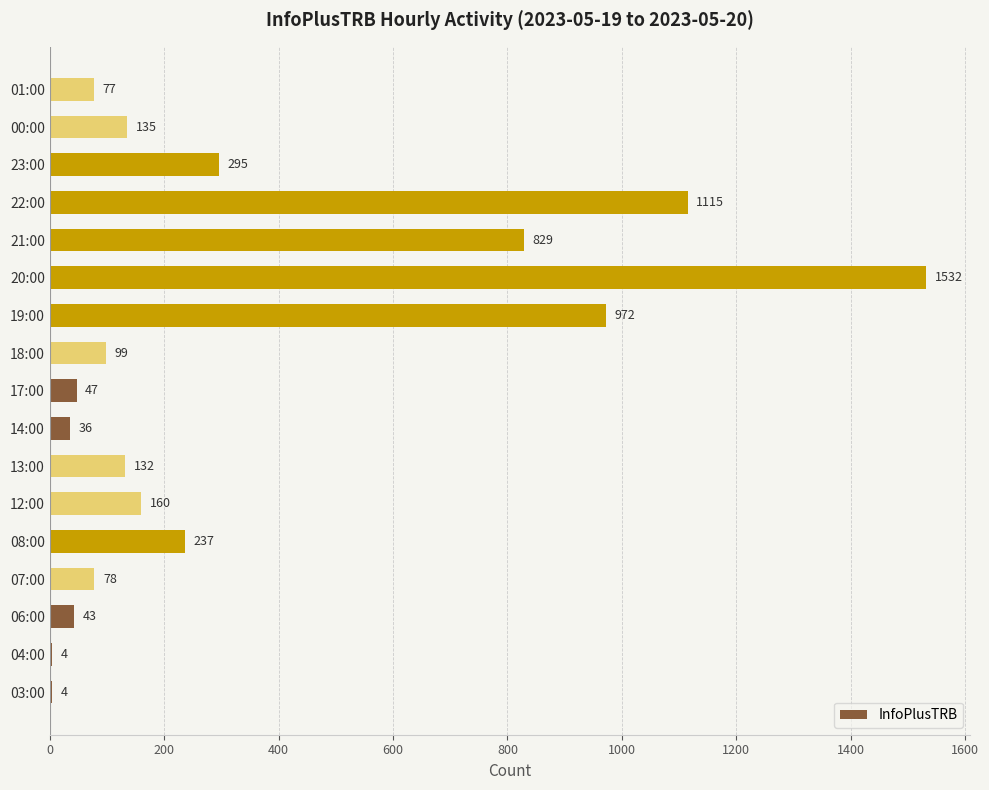

What is the maximum value shown in the chart?

1532